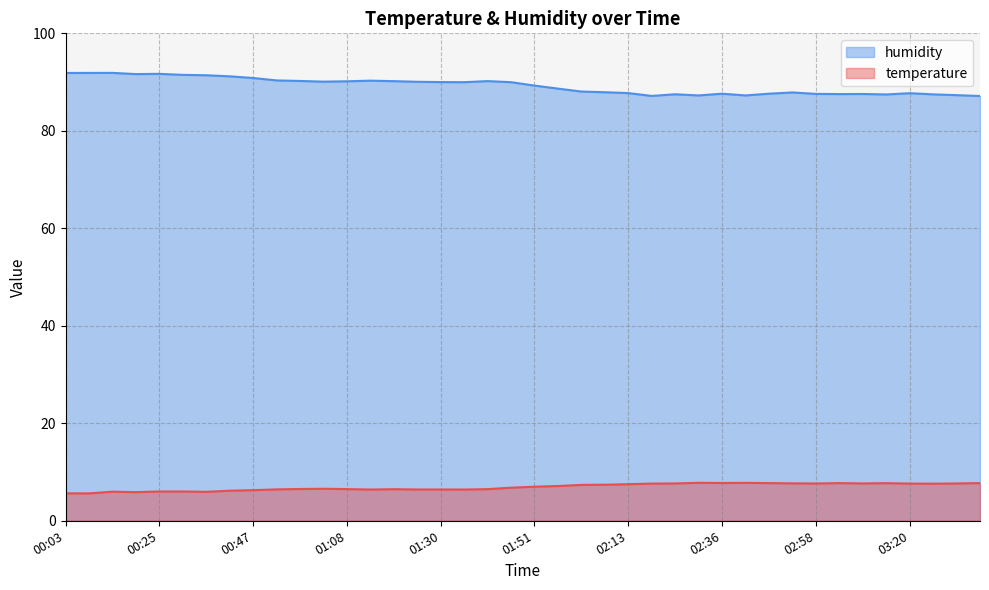

Which series changed the most between 00:19 and 01:35?

humidity